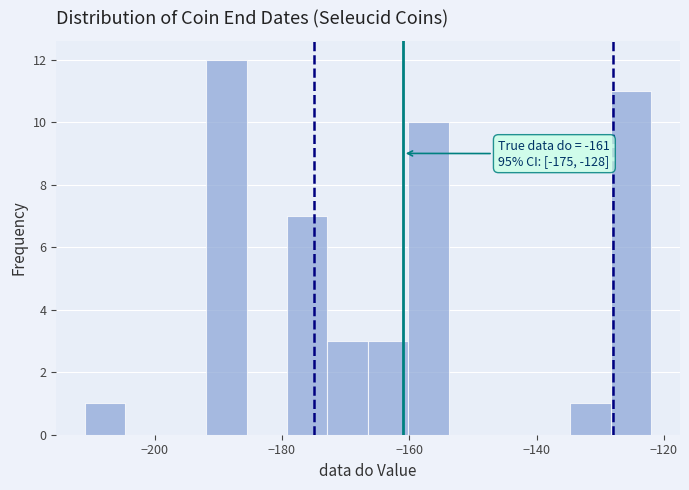

Read against the x-axis, roughly where is the centre of the tallest bar?

-188